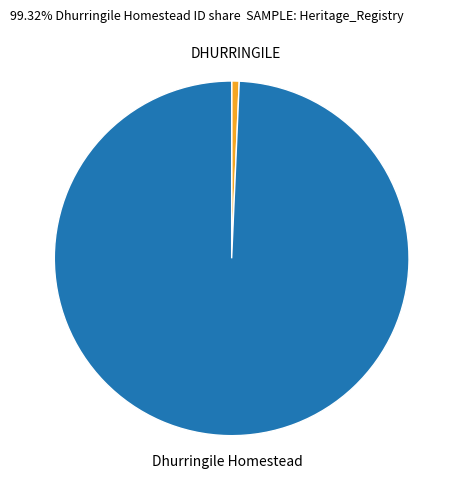

Is there a majority slice in this chart?

Yes